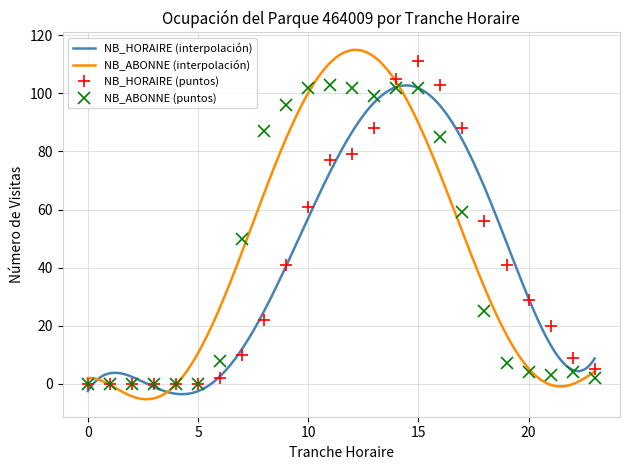

Which series changed the most between 2 and 7?

NB_ABONNE